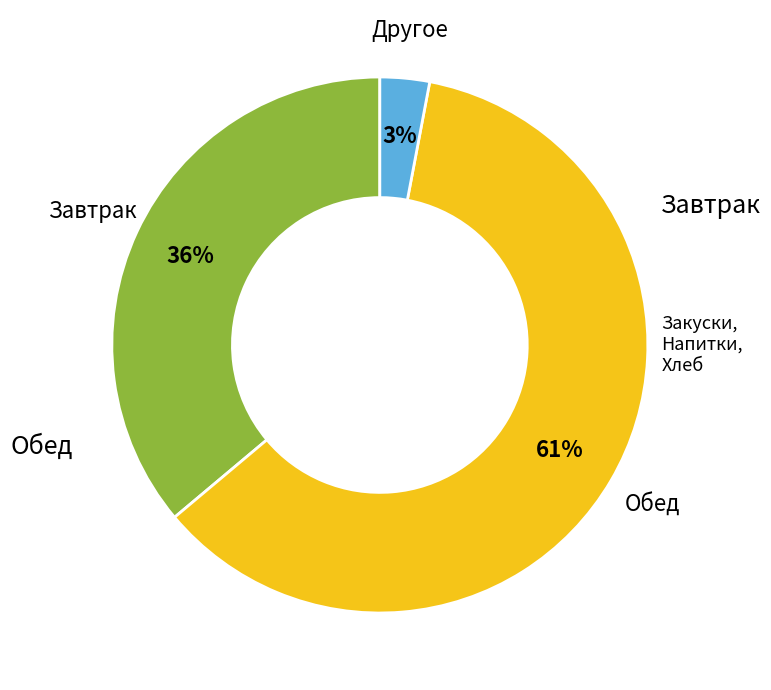

How many slices are in this pie chart?

3